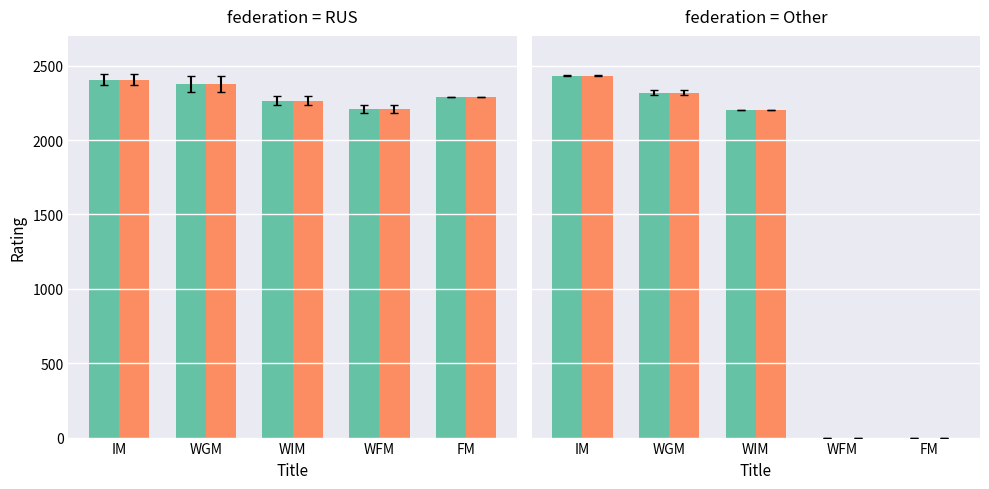

What is the difference between the second highest and minimum values in the RUS series?

166.3